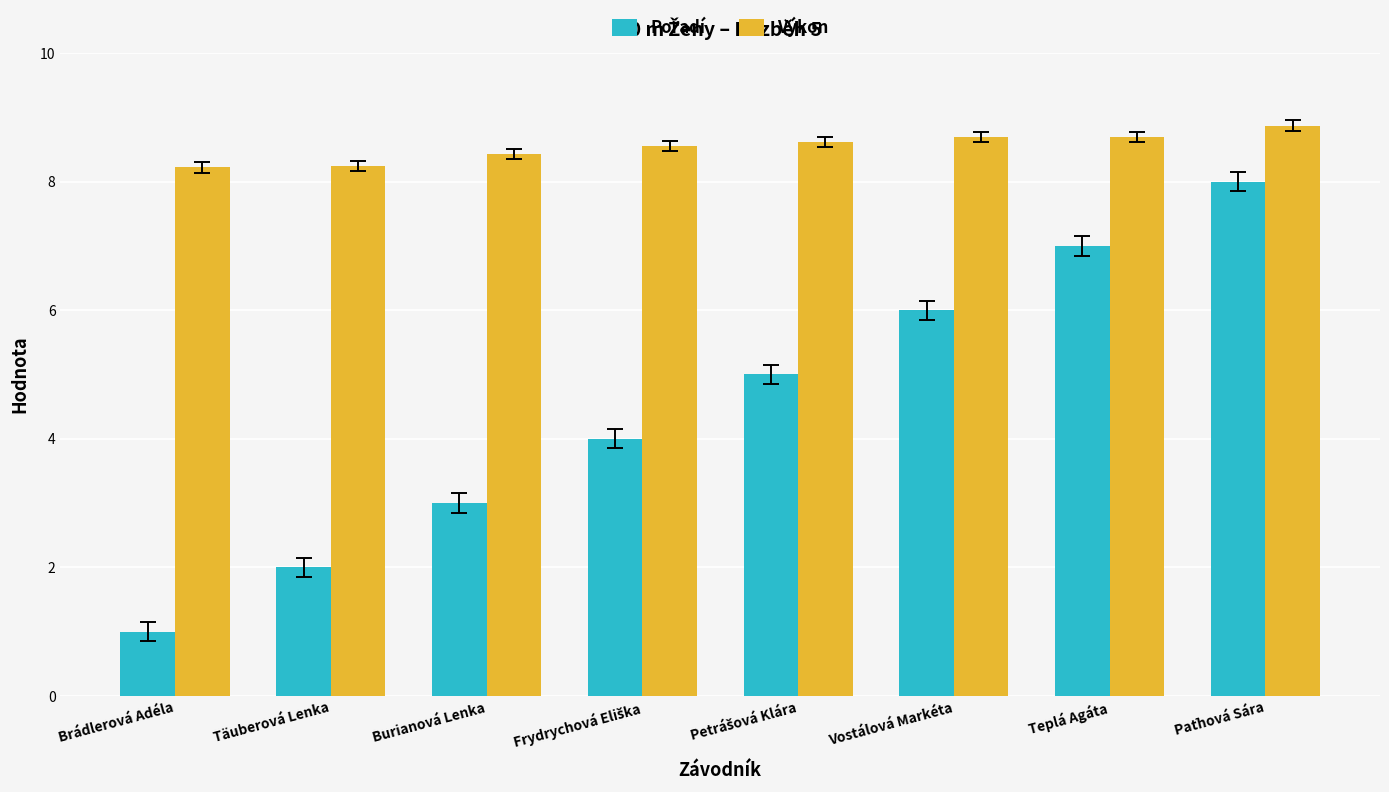

True or false: Výkon has a value of 8.2 at Täuberová Lenka.

True